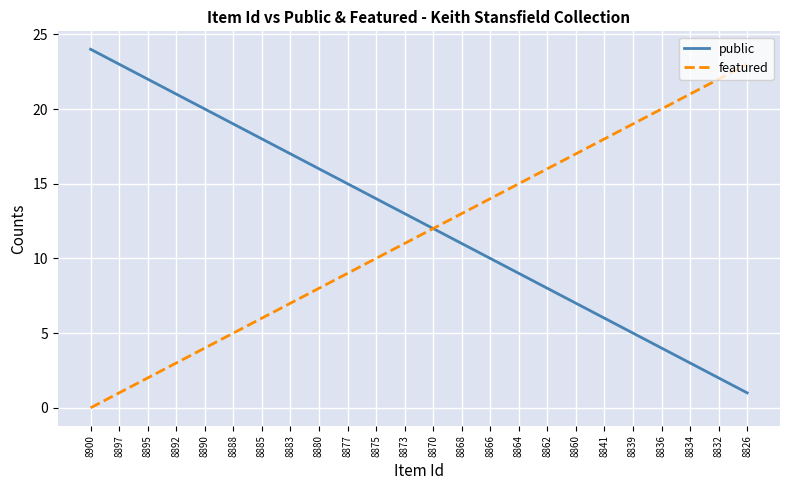

Reading left to right, extract all data points from this chart.

public: 8900=24	8897=23	8895=22	8892=21	8890=20	8888=19	8885=18	8883=17	8880=16	8877=15	8875=14	8873=13	8870=12	8868=11	8866=10	8864=9	8862=8	8860=7	8841=6	8839=5	8836=4	8834=3	8832=2	8826=1
featured: 8900=0	8897=1	8895=2	8892=3	8890=4	8888=5	8885=6	8883=7	8880=8	8877=9	8875=10	8873=11	8870=12	8868=13	8866=14	8864=15	8862=16	8860=17	8841=18	8839=19	8836=20	8834=21	8832=22	8826=23